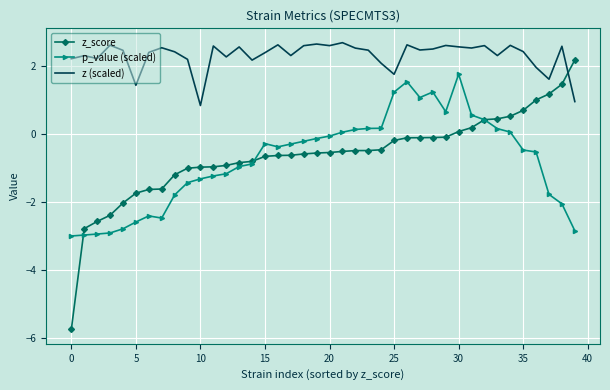

How many negative values does the z_score series have?

30